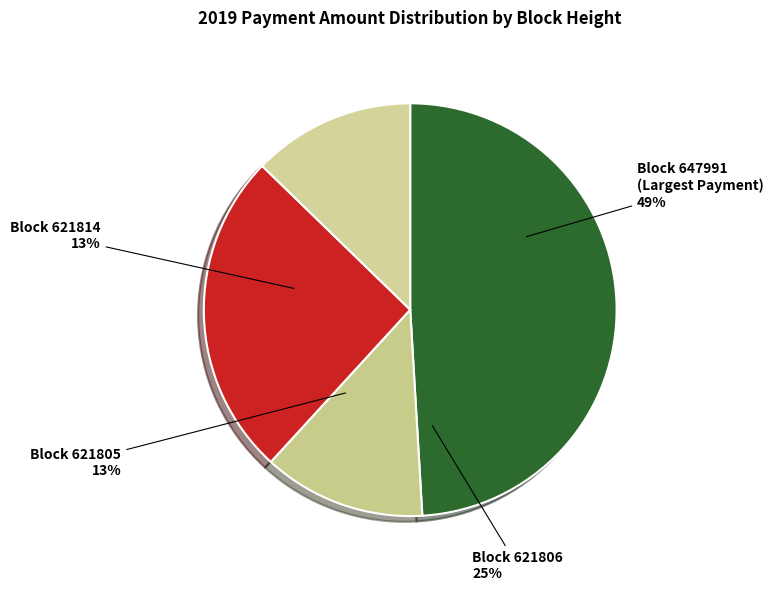

What is the total percentage of 621806 and 621814?

38.2%